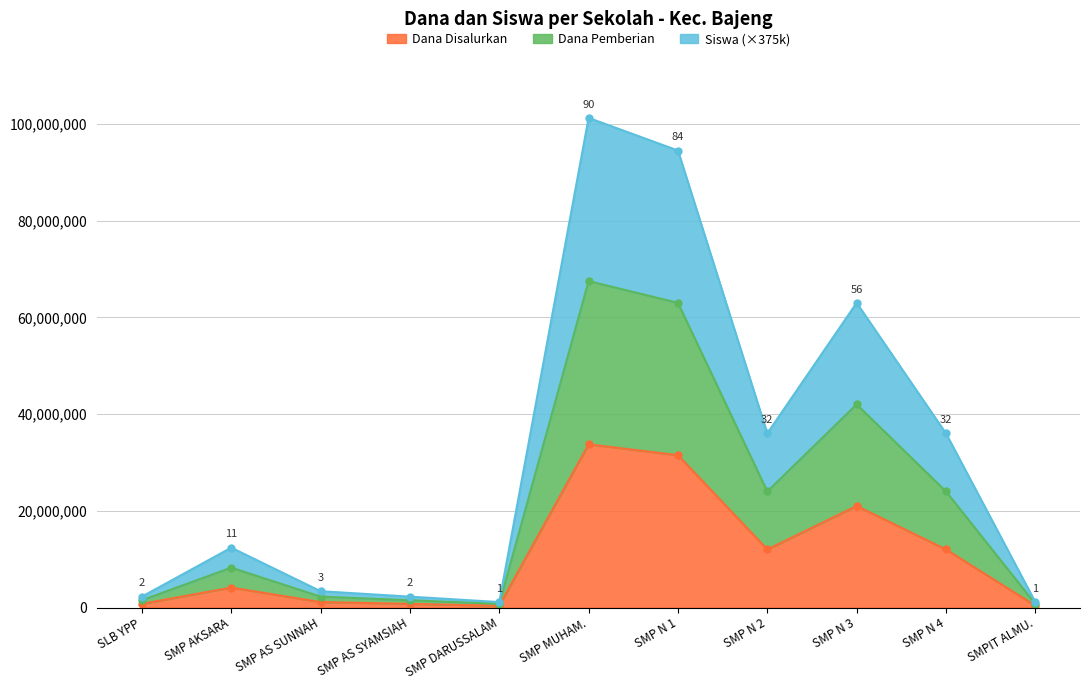

True or false: Dana Disalurkan and Dana Pemberian cross at least once.

False